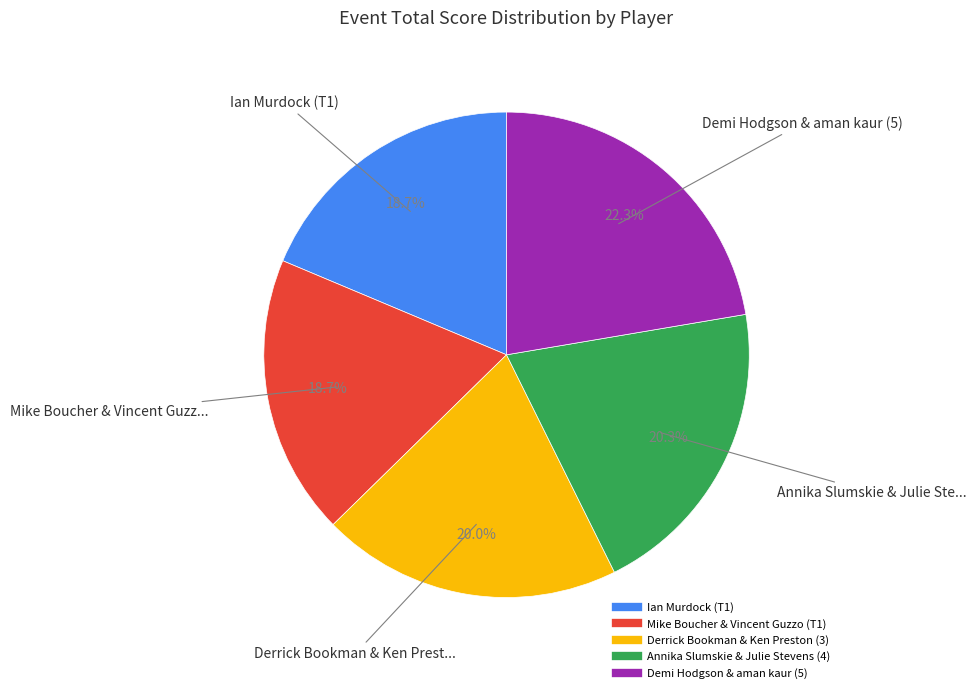

What is the total percentage of Derrick Bookman & Ken Preston (3) and Ian Murdock (T1)?

38.7%